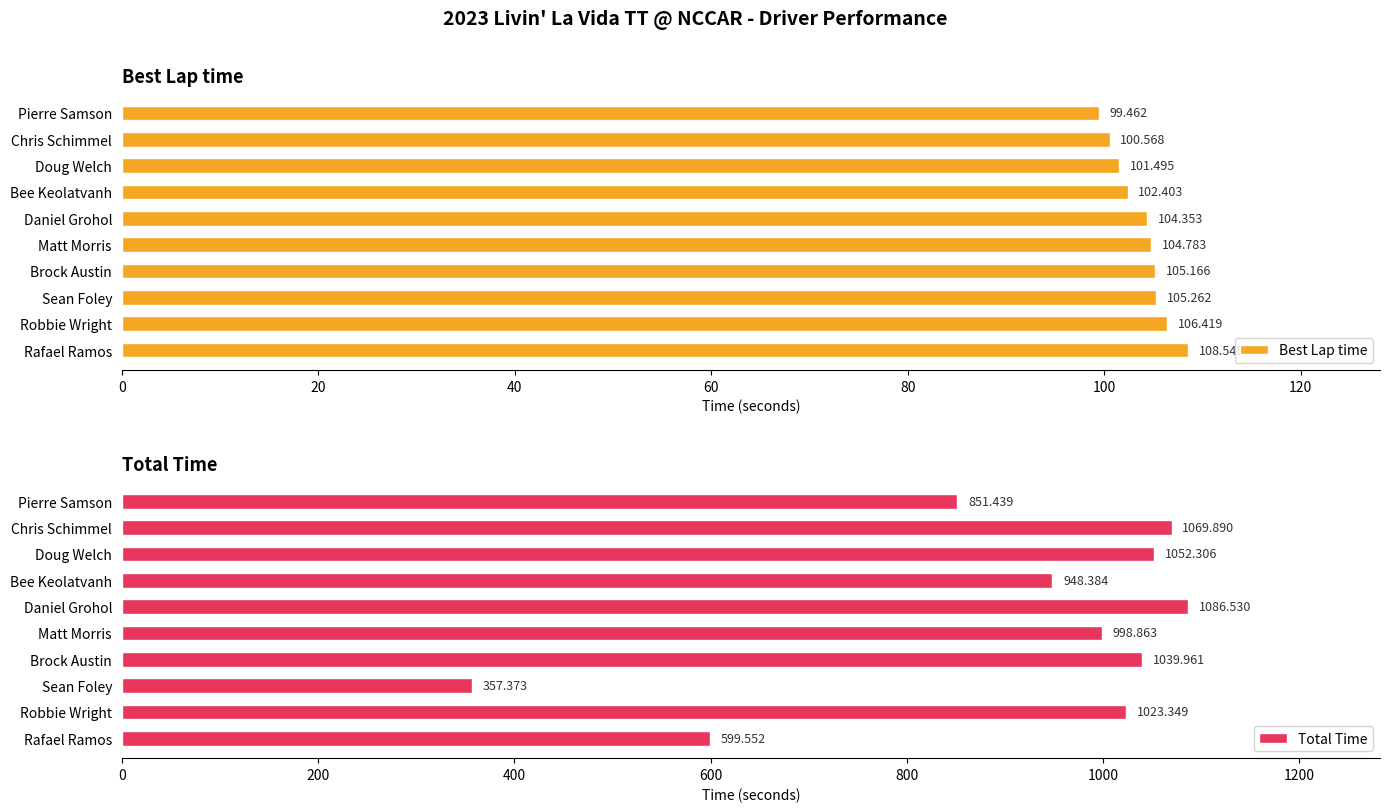

What is the difference between the maximum and minimum values in the Best Lap time series?

9.1